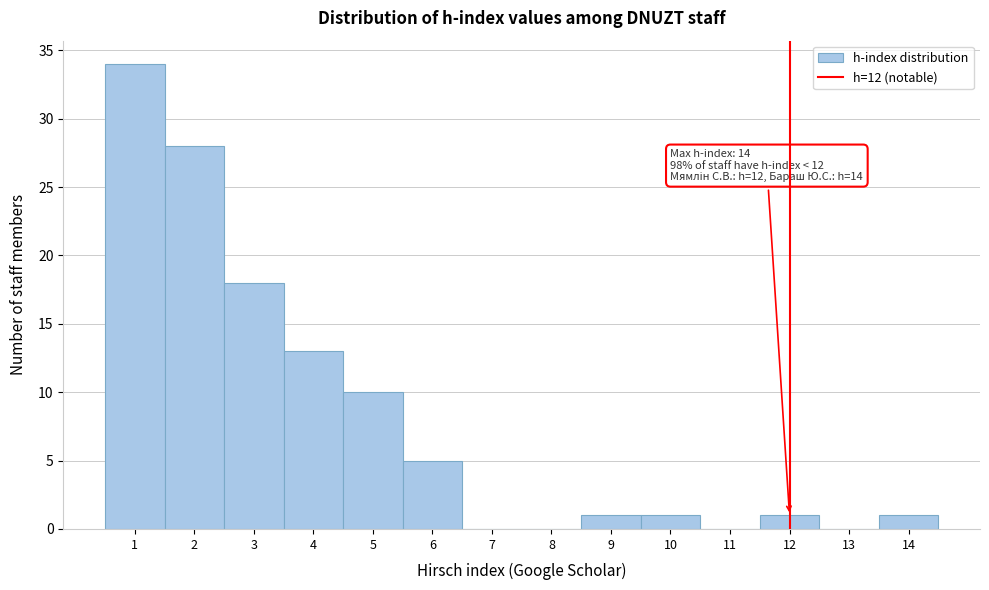

Over which range of the x-axis is the bar tallest?

0.5 to 1.5